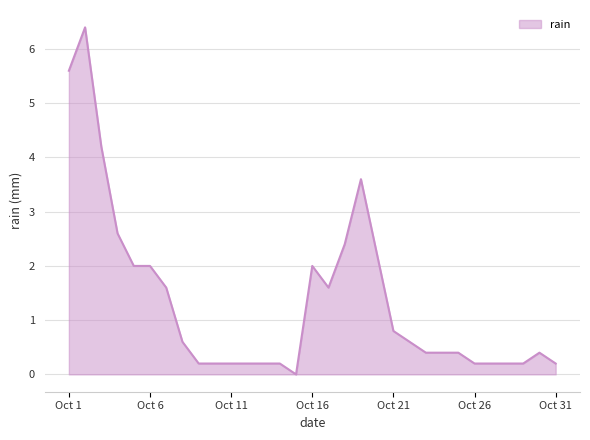

Reading left to right, extract all data points from this chart.

5.6	6.4	4.2	2.6	2.0	2.0	1.6	0.6	0.2	0.2	0.2	0.2	0.2	0.2	0.0	2.0	1.6	2.4	3.6	2.2	0.8	0.6	0.4	0.4	0.4	0.2	0.2	0.2	0.2	0.4	0.2